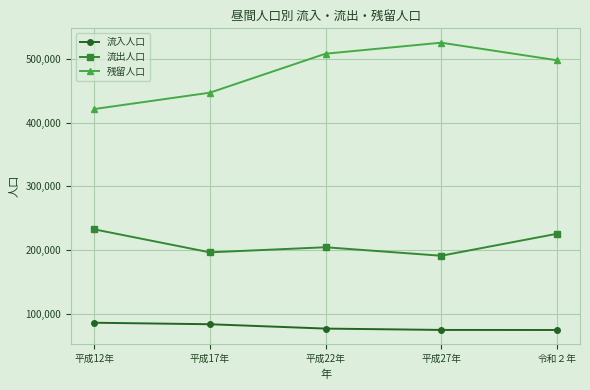

What is the approximate value of 残留人口 at 平成17年, to the nearest 10?

447340